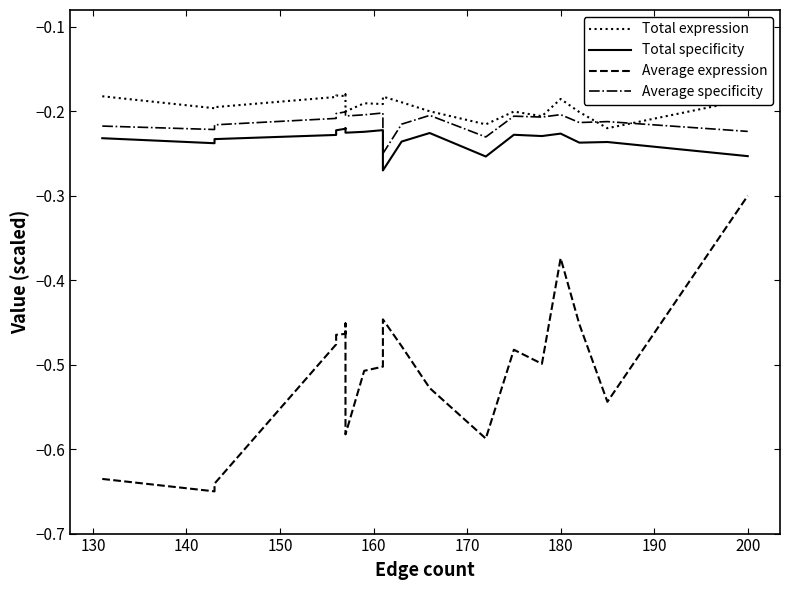

True or false: Total specificity and Total expression intersect in this chart.

False